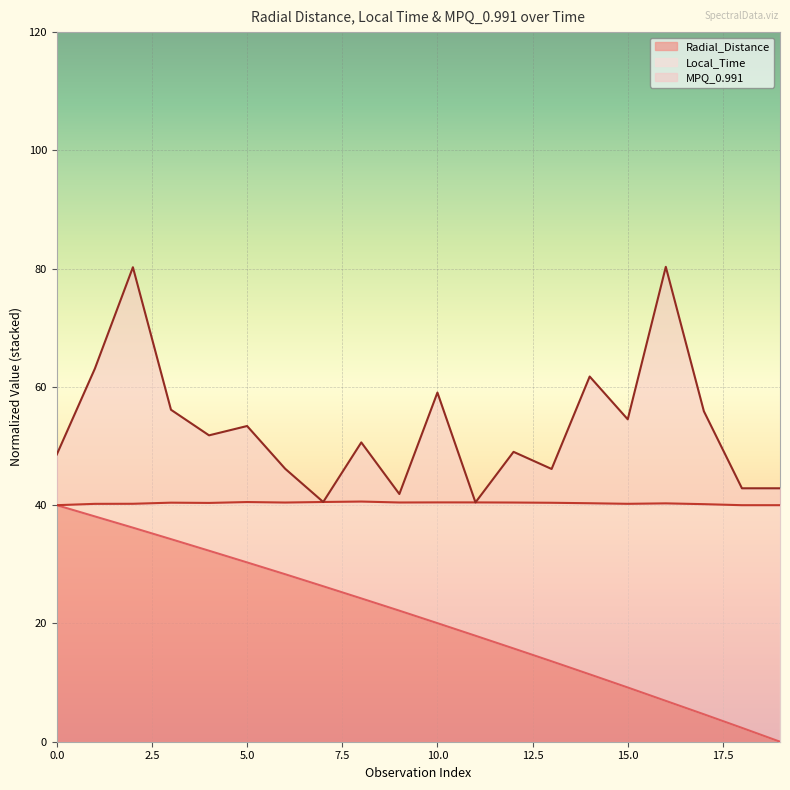

What is the value of the MPQ_0.991 point at the 2nd from the left?

63.1